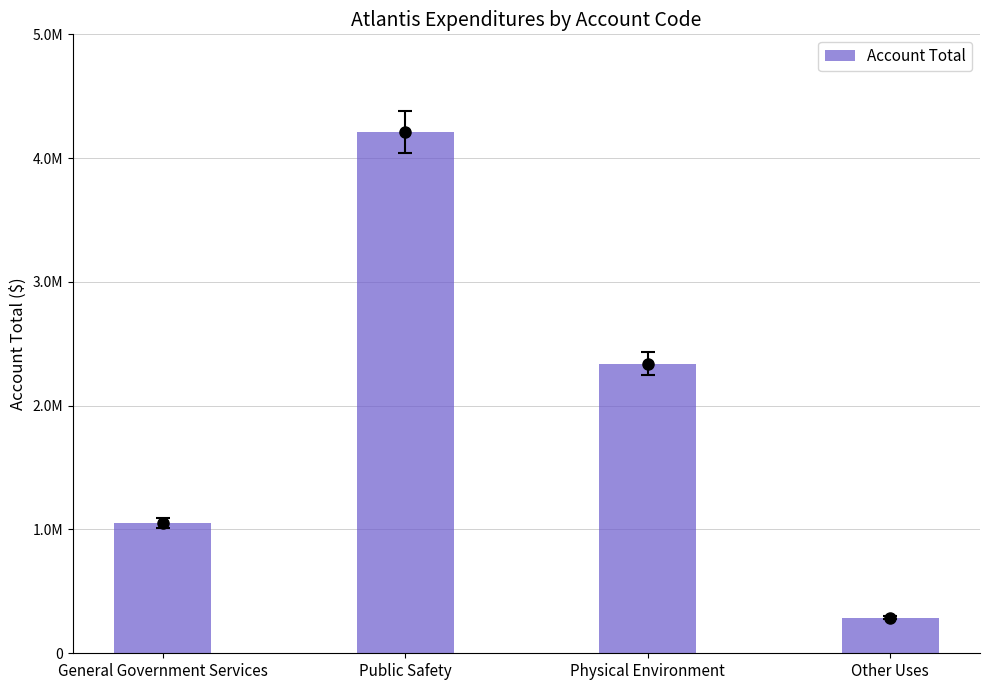

How many distinct data groups are displayed?

1